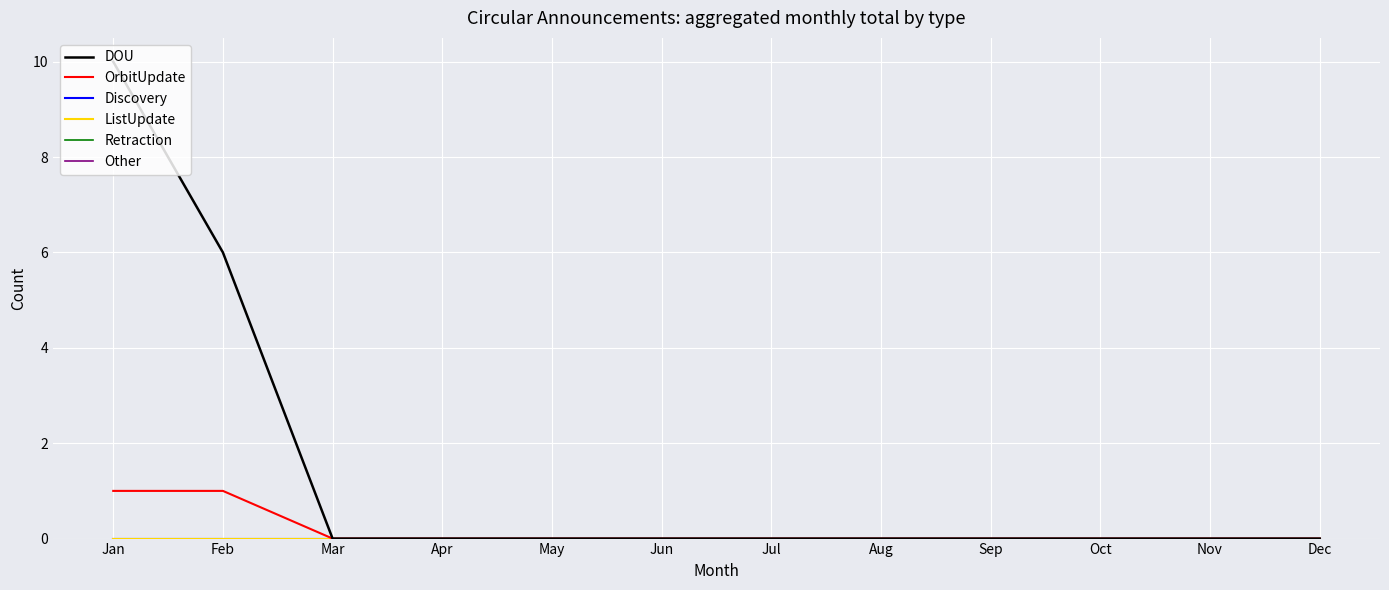

True or false: Other and Discovery cross at least once.

False